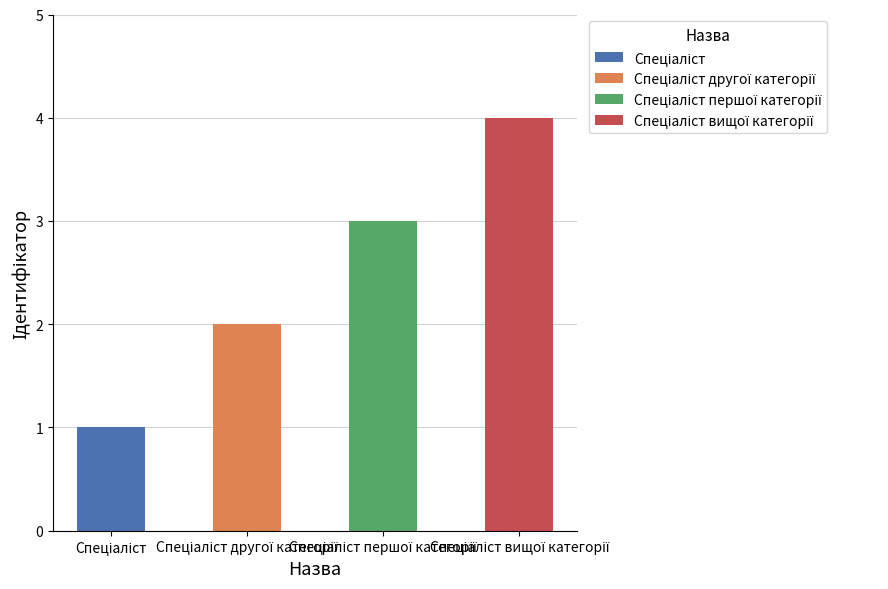

Reading left to right, extract all data points from this chart.

Спеціаліст=1	Спеціаліст другої категорії=2	Спеціаліст першої категорії=3	Спеціаліст вищої категорії=4